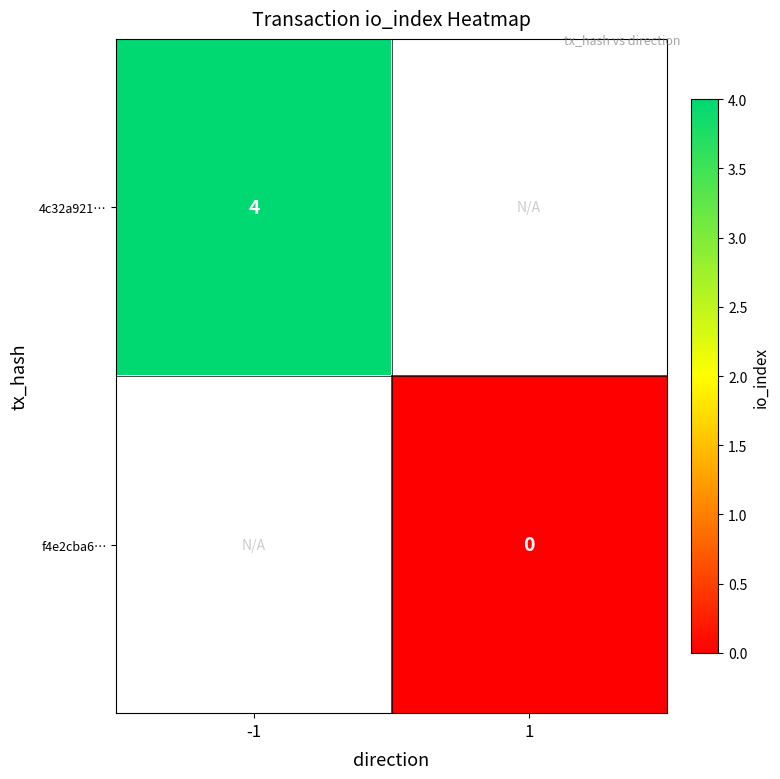

How many data points does each series have?

2